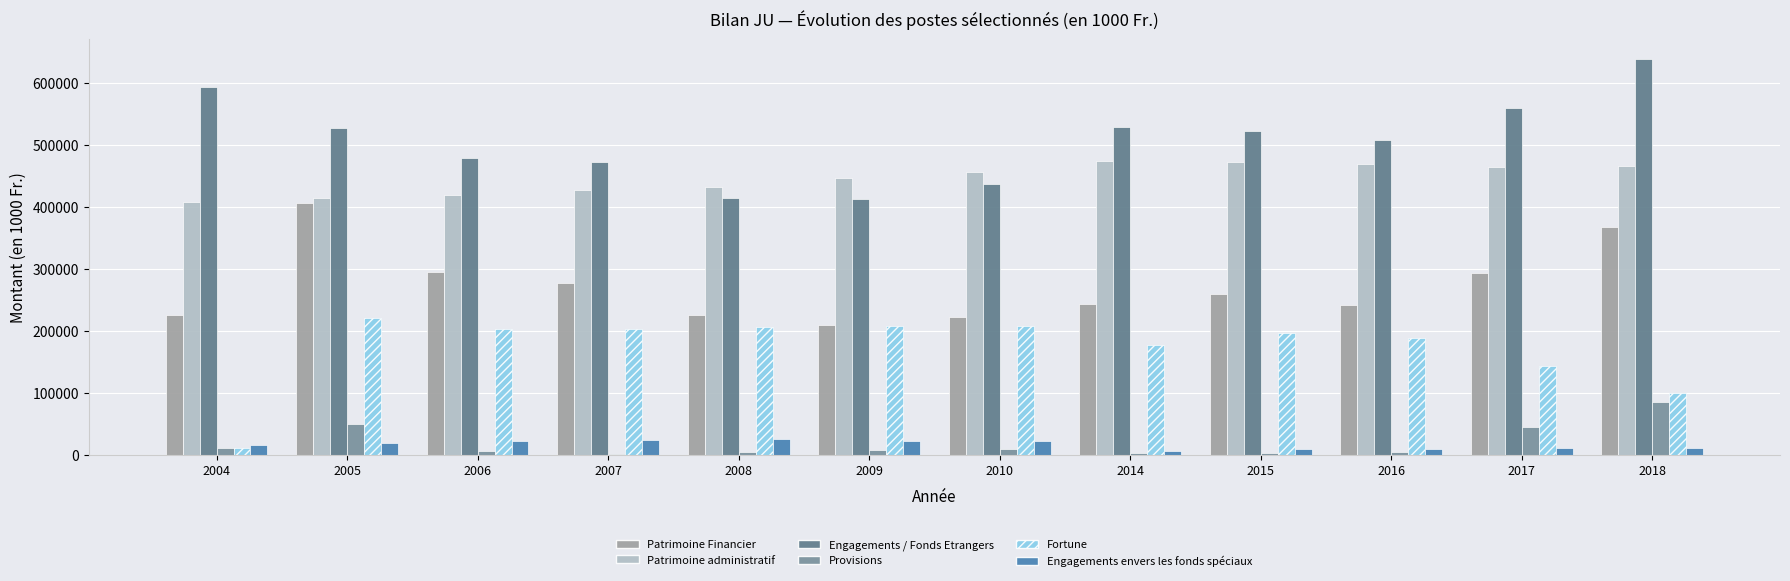

Are the bars horizontal?

No